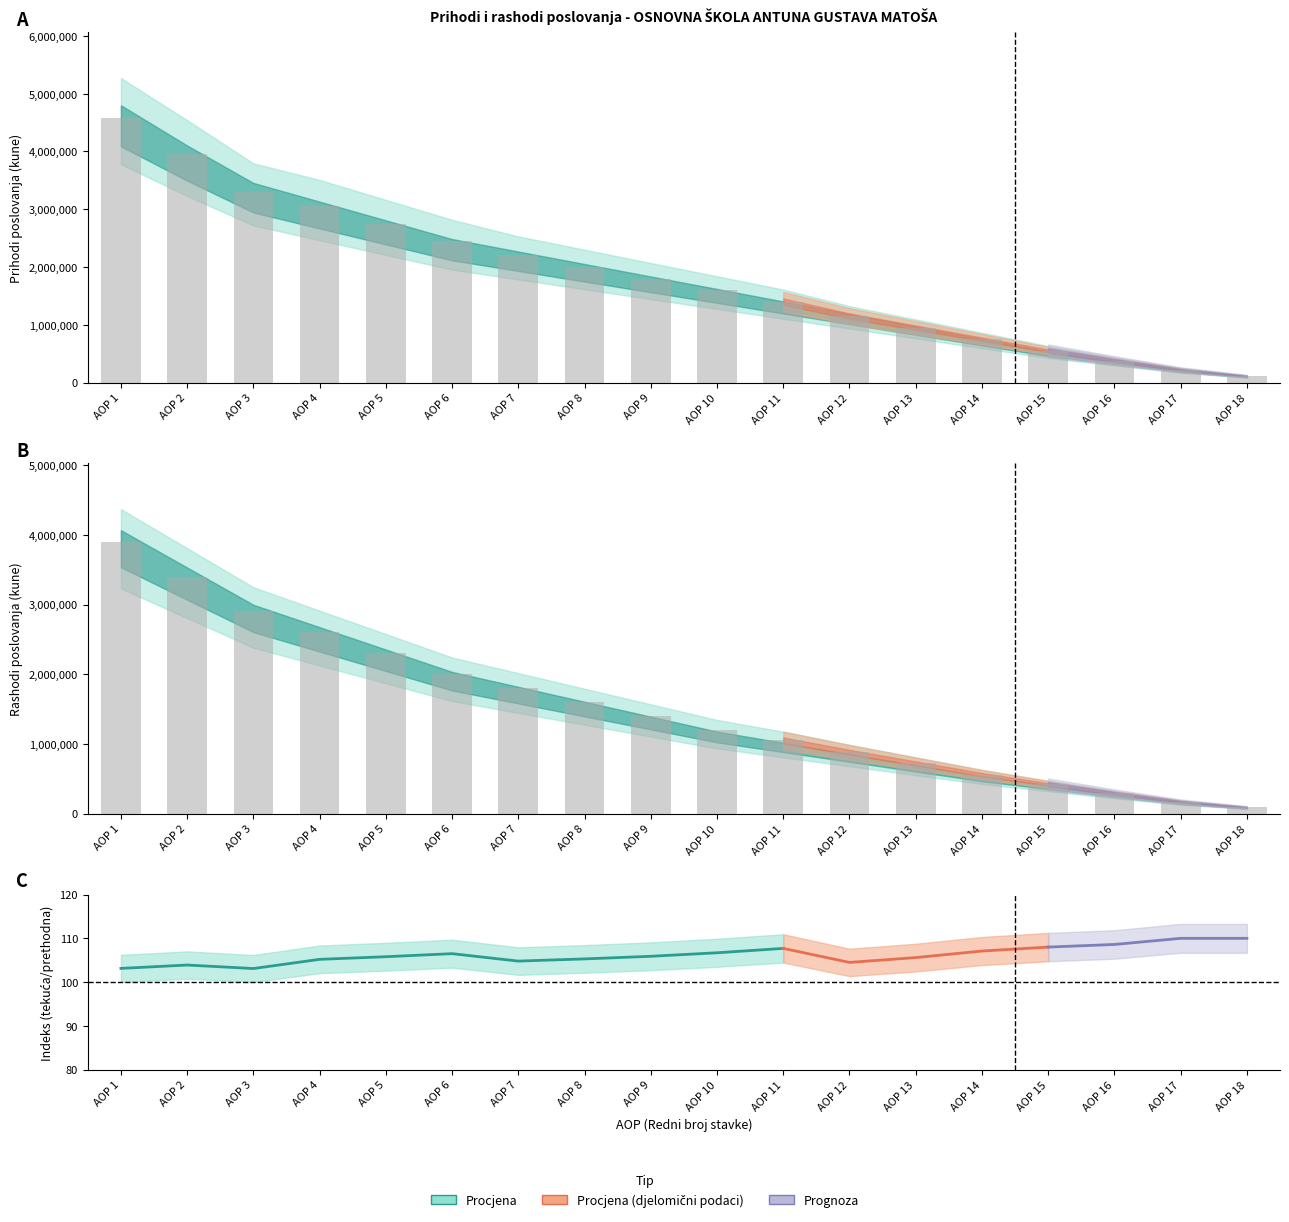

What is the difference between the maximum and minimum values?

3810000